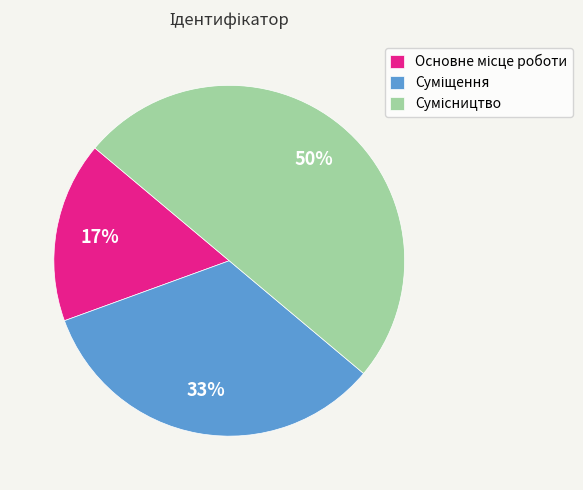

To the nearest percent, what is the average slice percentage?

33%